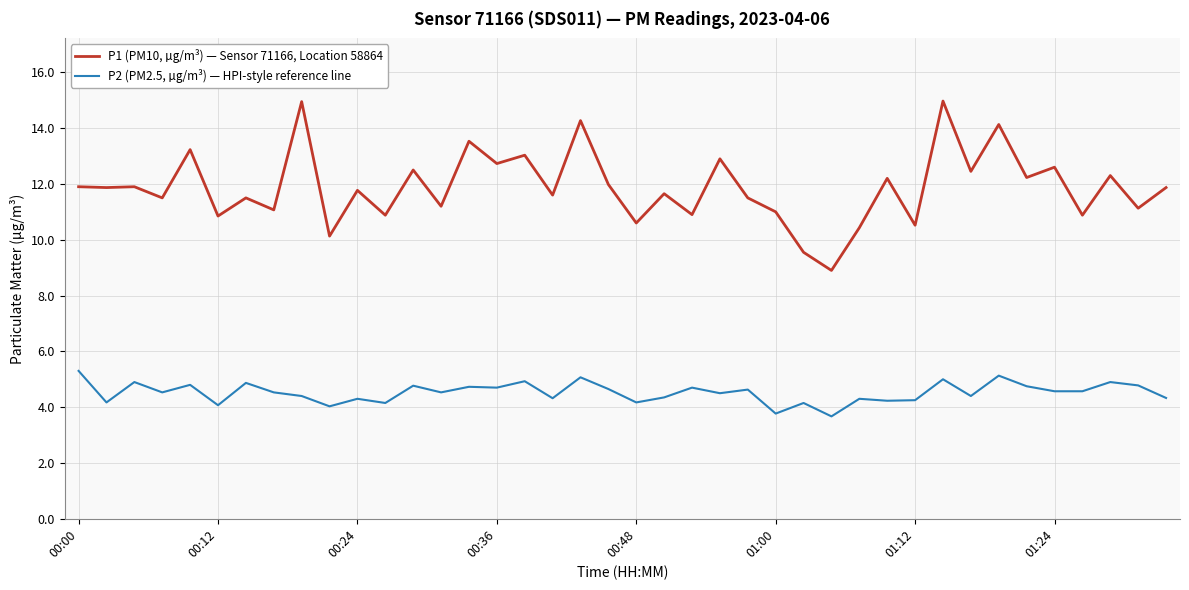

What is the maximum value shown in the chart?

15.0